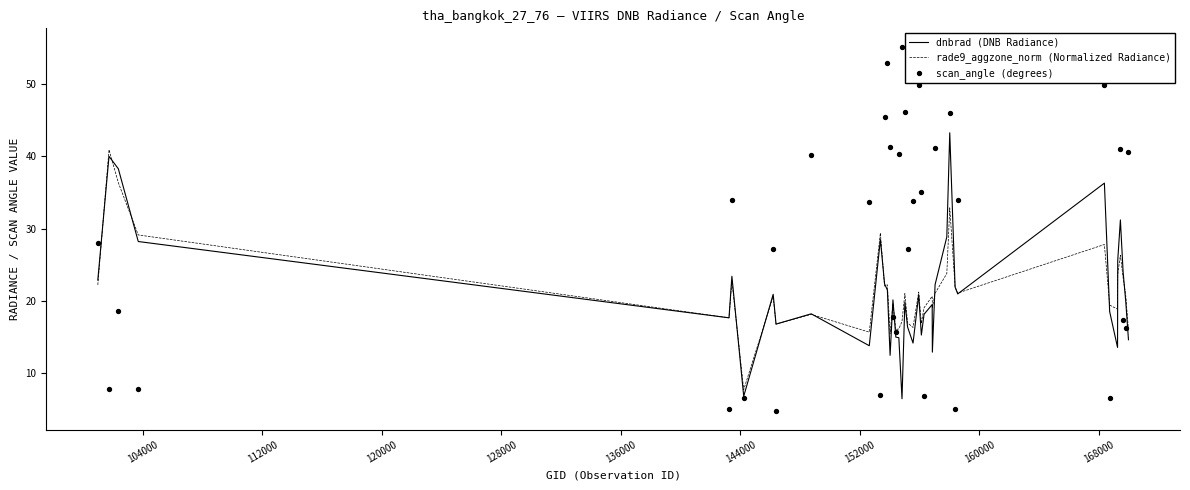

Which series reaches the minimum Y coordinate?

scan_angle (degrees)